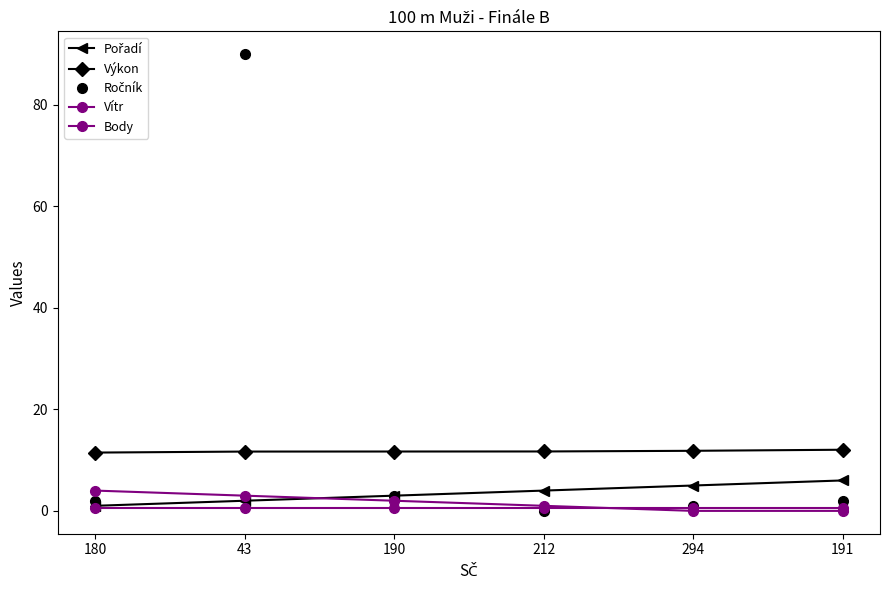

Which category has the lowest value in the Výkon series?

180